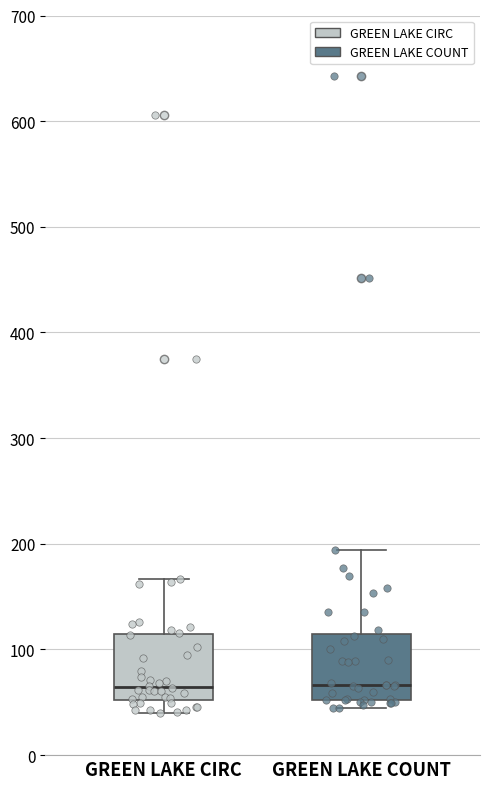

Where does the median line of the box for GREEN LAKE COUNT sit on the y-axis? The values are not printed on the chart, so give them approximately, as read against the axis.

70